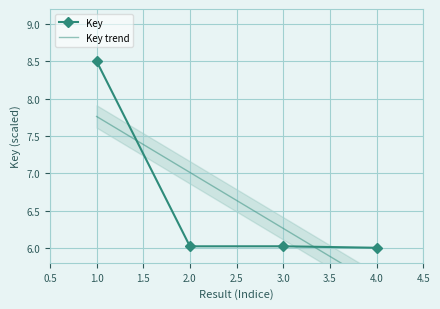

How many points are higher than both their immediate neighbors (excluding endpoints)?

1